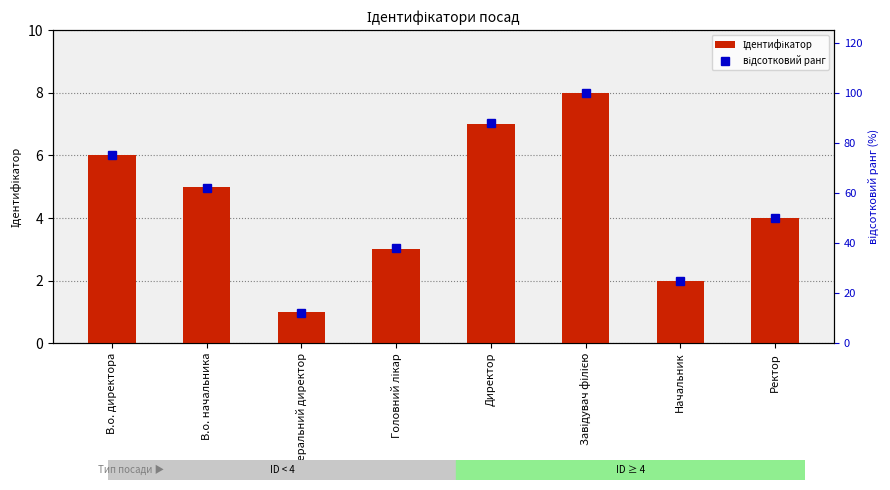

Reading right to left, transcribe all the data shown in this chart.

Ідентифікатор: Ректор=4	Начальник=2	Завідувач філією=8	Директор=7	Головний лікар=3	Генеральний директор=1	В.о. начальника=5	В.о. директора=6
відсотковий ранг: Ректор=50	Начальник=25	Завідувач філією=100	Директор=88	Головний лікар=38	Генеральний директор=12	В.о. начальника=62	В.о. директора=75